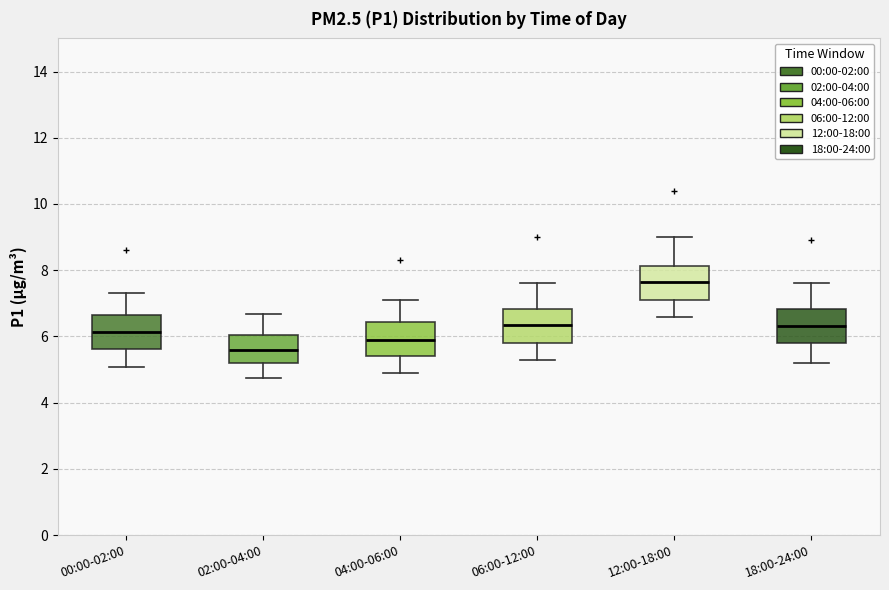

Which box's median line is the lowest?

02:00-04:00